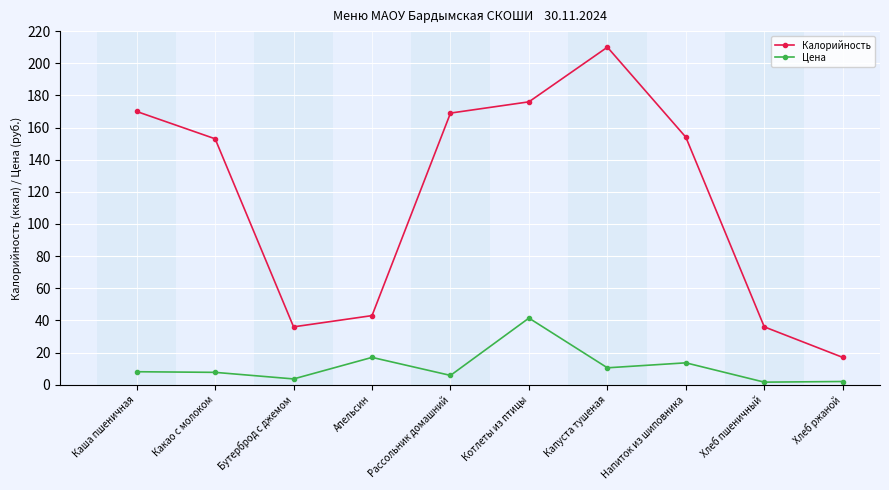

What position from the right is Напиток из шиповника?

3